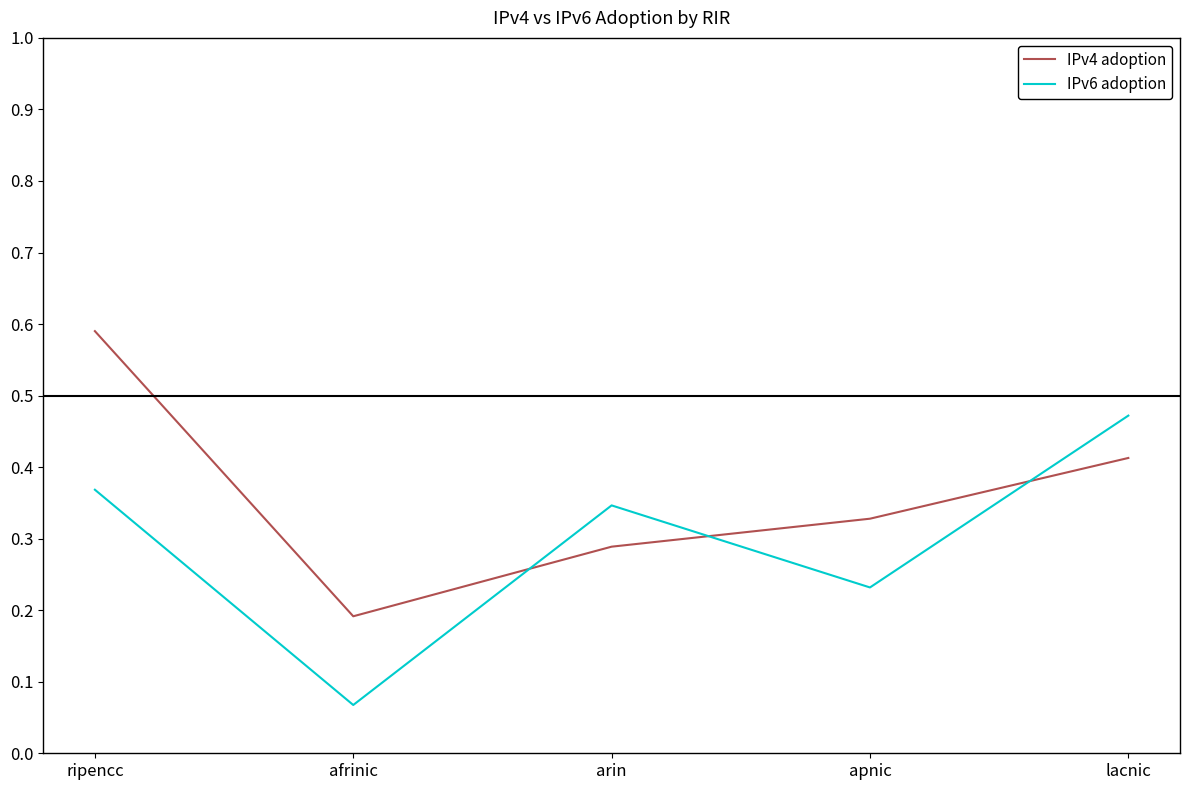

What position from the right is apnic?

2